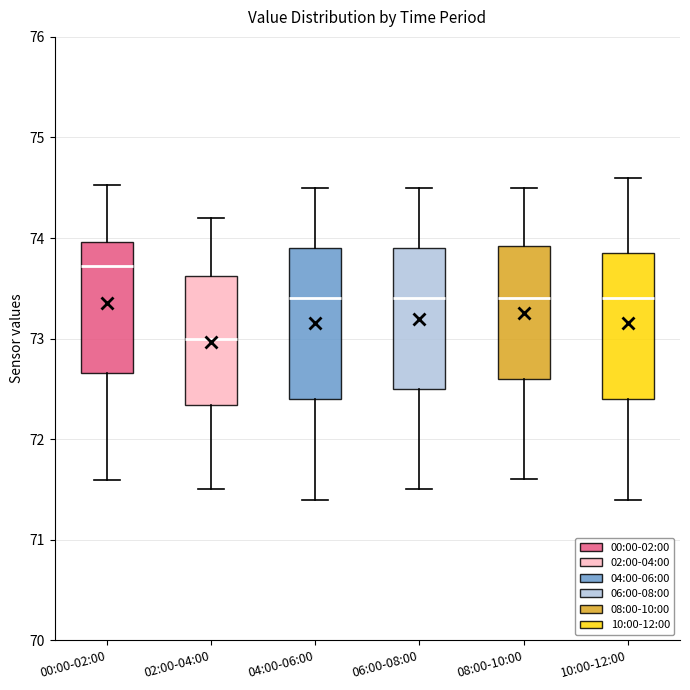

Reading left to right, transcribe this box plot: for each box, give where its median line is, the range the box spans, and where its two whiskers end, as read against the y-axis. The values are not printed on the chart, so give them approximately, as read against the axis.

00:00-02:00: median 73.7, box 72.7 to 74.0, whiskers 71.6 to 74.5
02:00-04:00: median 73.0, box 72.3 to 73.6, whiskers 71.5 to 74.2
04:00-06:00: median 73.4, box 72.4 to 73.9, whiskers 71.4 to 74.5
06:00-08:00: median 73.4, box 72.5 to 73.9, whiskers 71.5 to 74.5
08:00-10:00: median 73.4, box 72.6 to 73.9, whiskers 71.6 to 74.5
10:00-12:00: median 73.4, box 72.4 to 73.9, whiskers 71.4 to 74.6